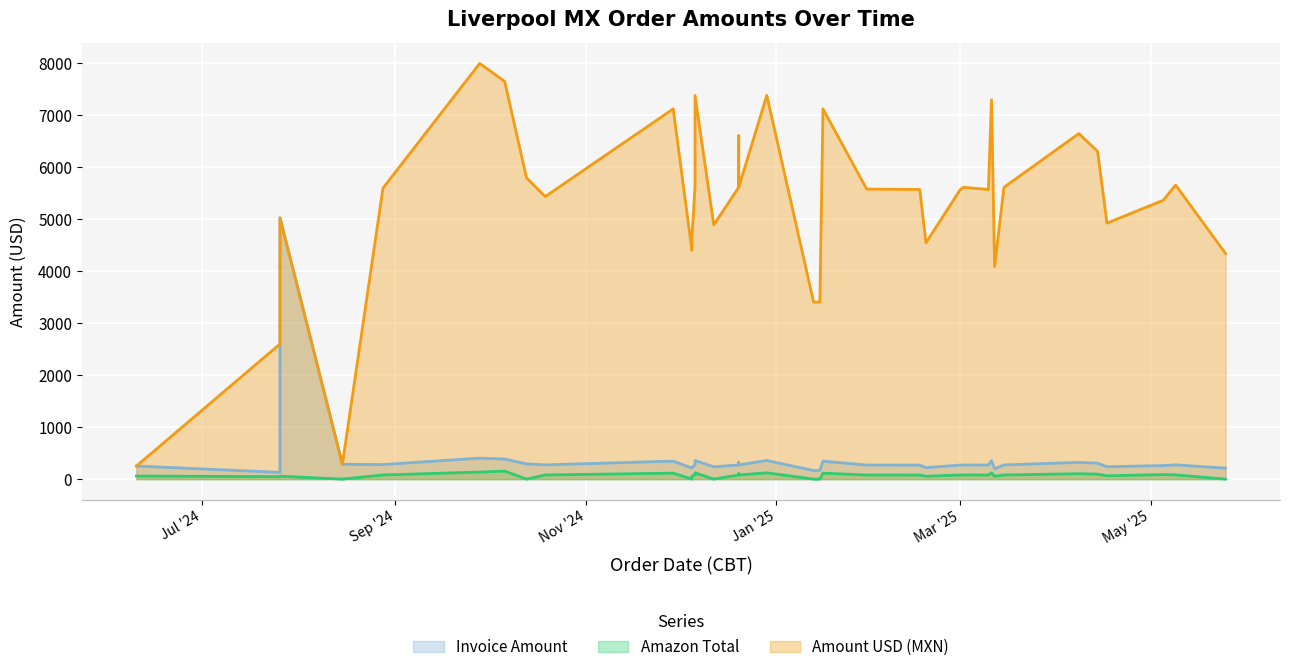

Which has a higher value, 2024-10-19 or 2024-12-20?

2024-10-19